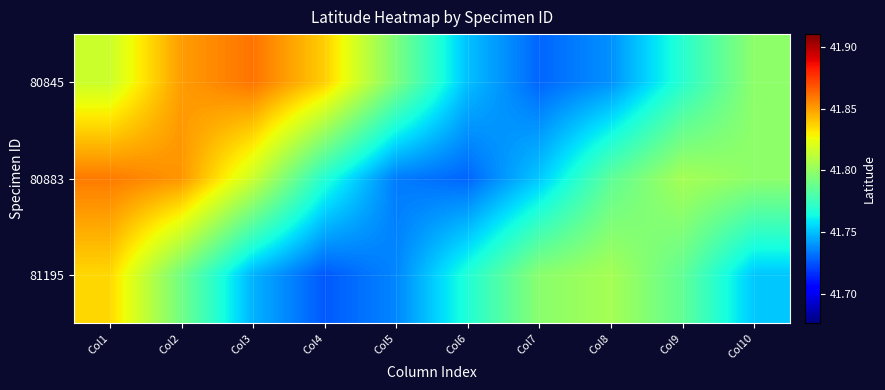

What is the total value across all series at Col10?

125.3